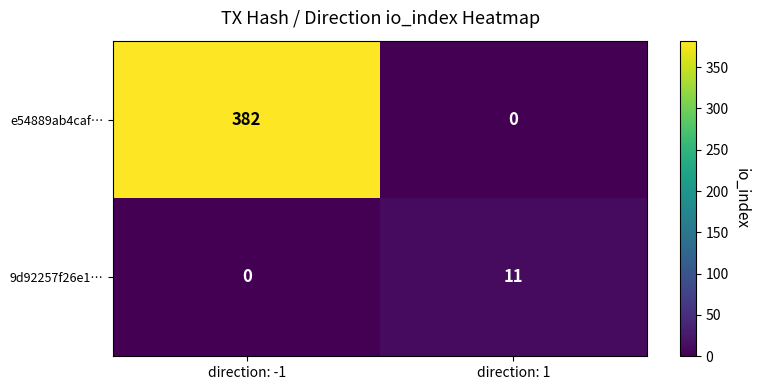

At which label does e54889ab4caf… reach its peak?

direction: -1